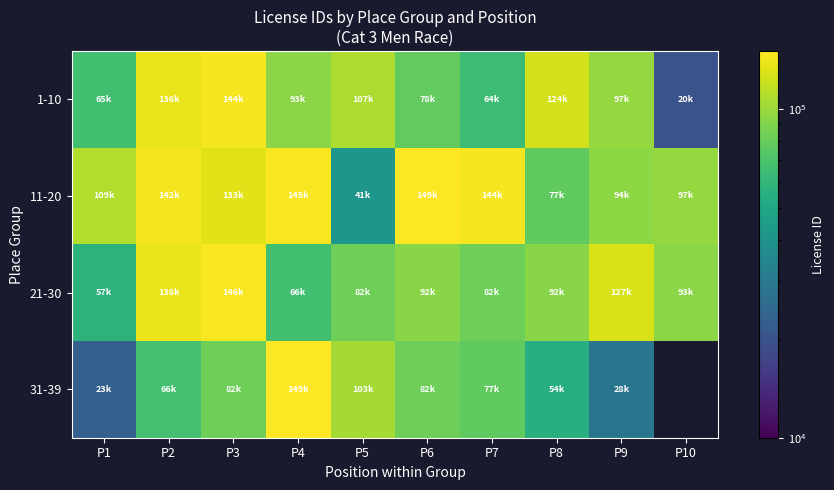

Which series has the largest total across all categories?

11-20